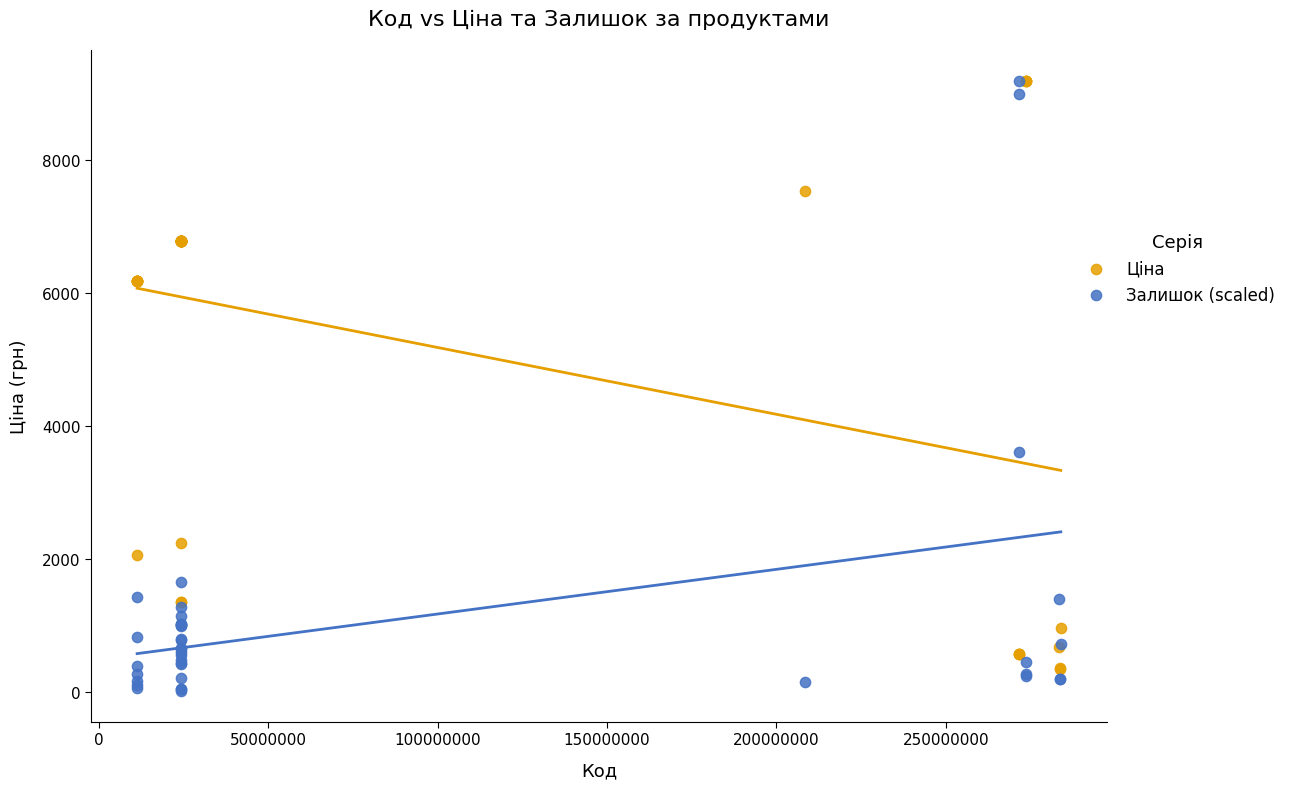

What are all the series names shown in the legend?

Ціна, Залишок (scaled)